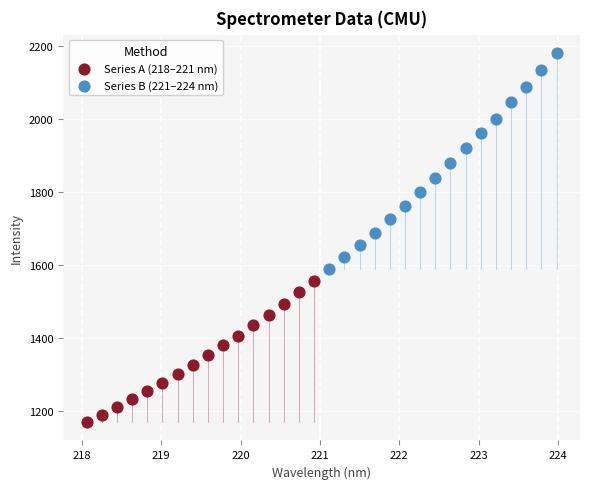

Which series has the widest spread of Y values?

Series B (221–224 nm)